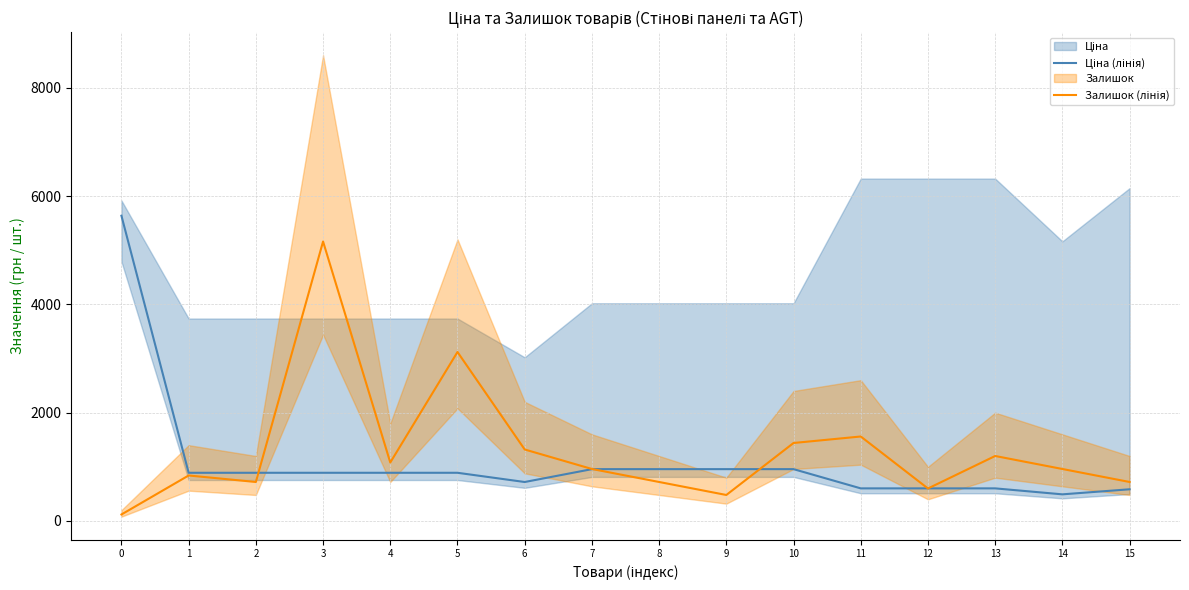

At how many categories does at least one series exceed 2769?

3